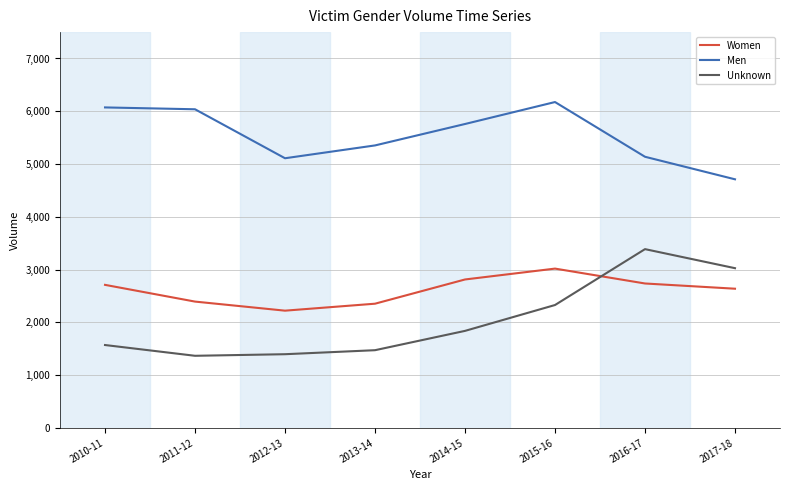

What is the spread (max minus min) of values at 2011-12?

4671